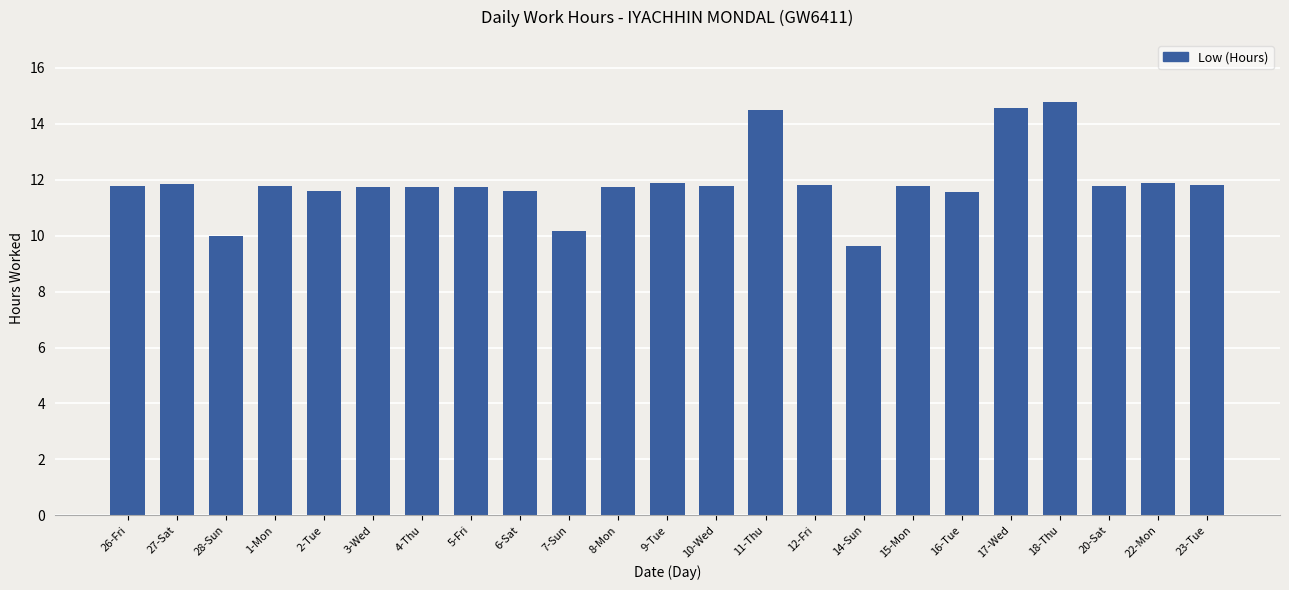

Is it true that the value at 28-Sun is 10.0?

True